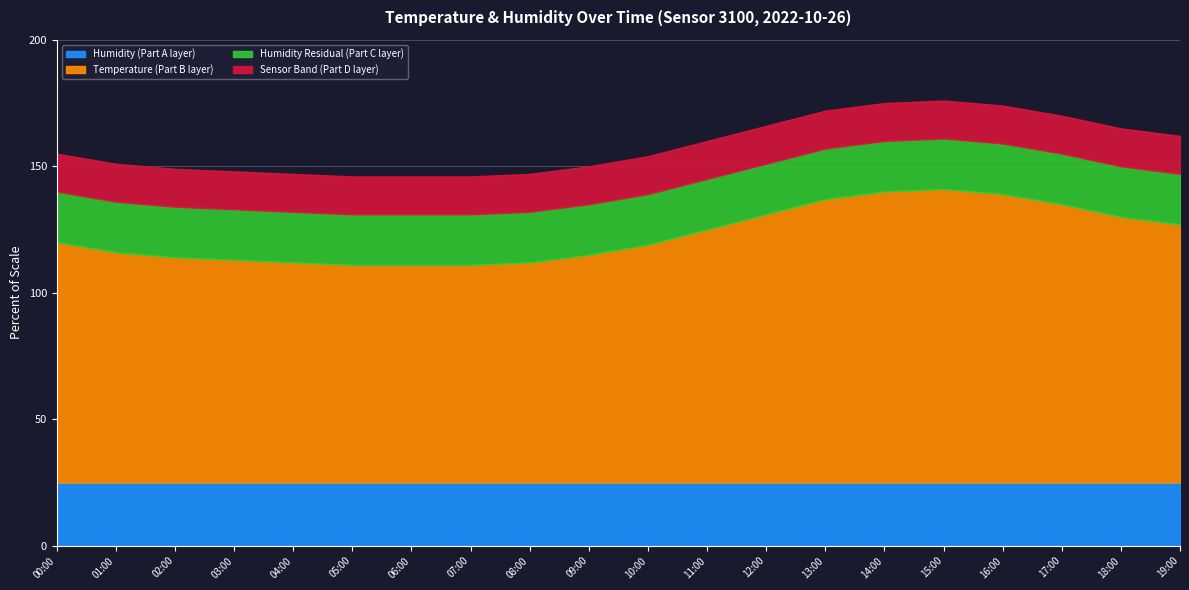

The value of Humidity at 16:00 is 20.6. True or false?

False